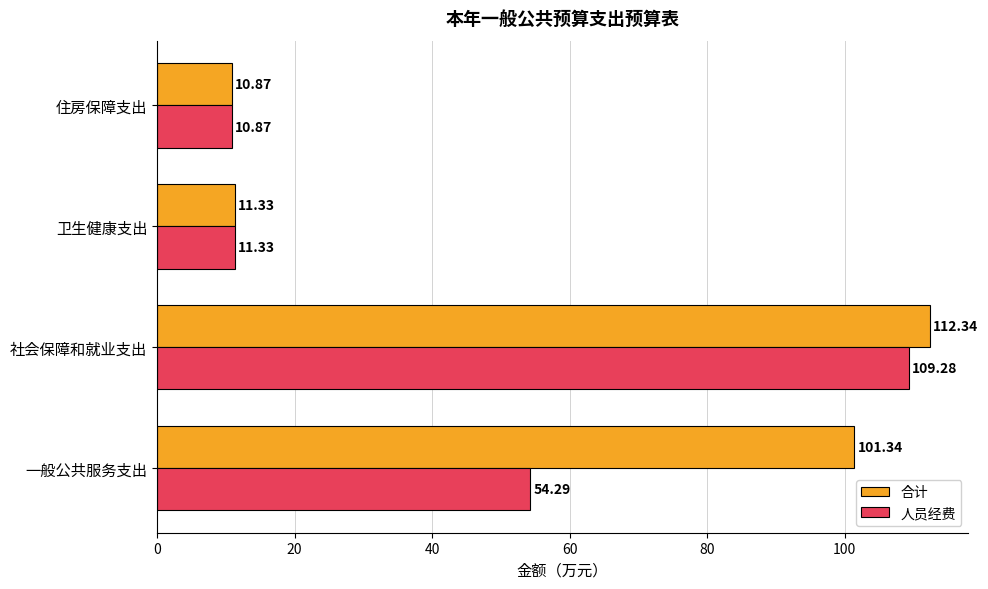

What is the sum of all 合计 values?

235.9